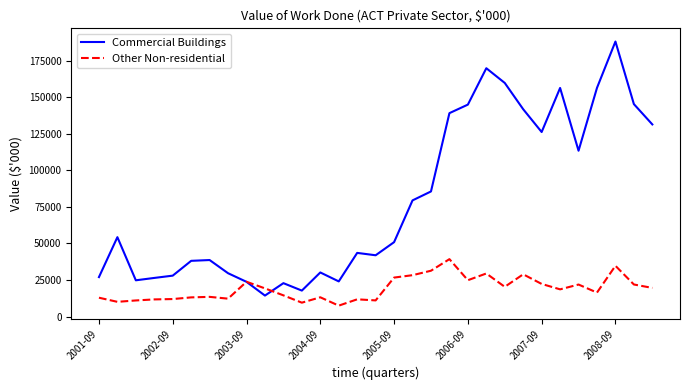

What is the difference between the maximum and minimum values in the Other Non-residential series?

31766